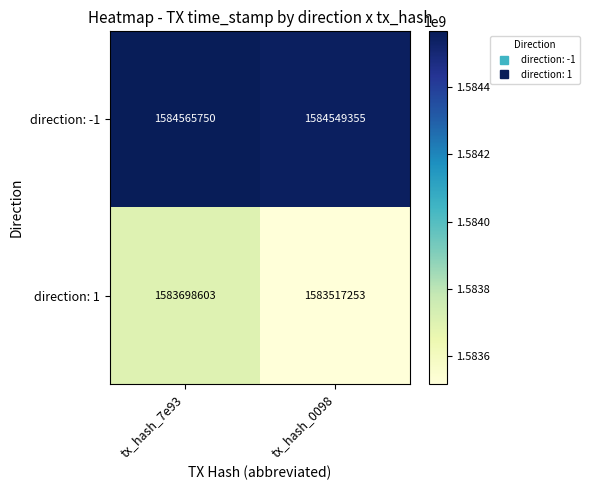

Which series has the largest range (max minus min)?

direction: 1